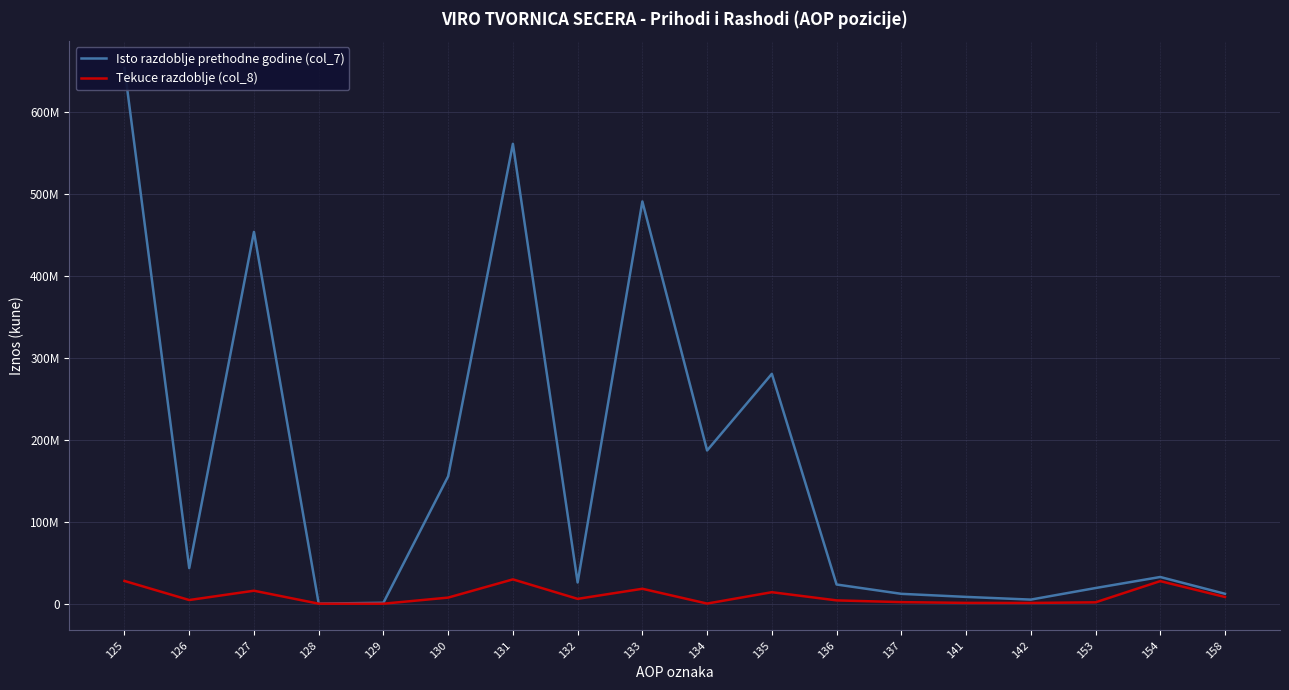

Between 127 and 137, which series saw the biggest shift?

Isto razdoblje prethodne godine (col_7)